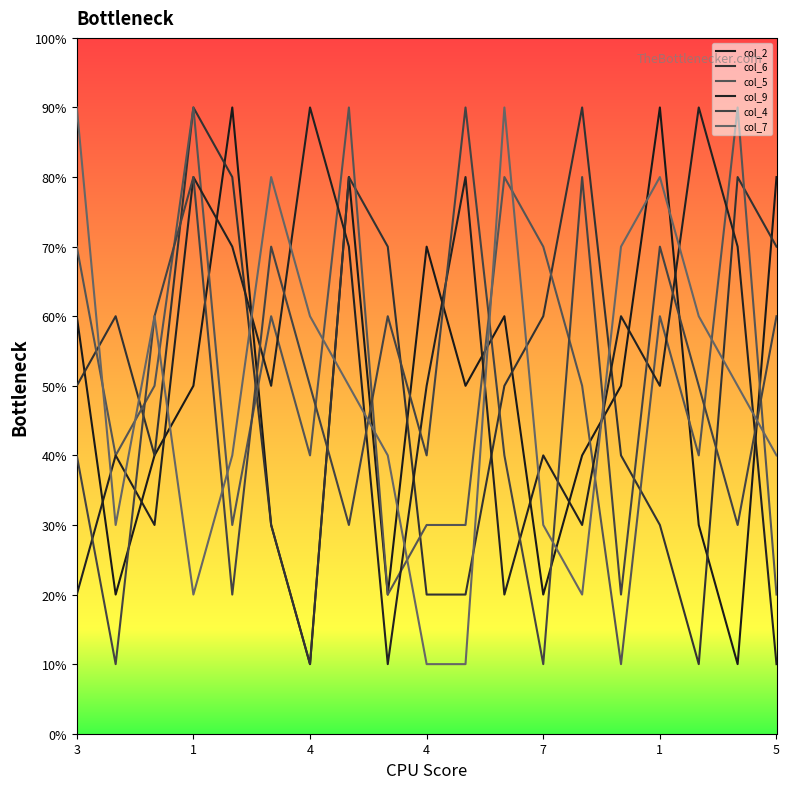

Does the chart display data point markers on the line(s)?

No